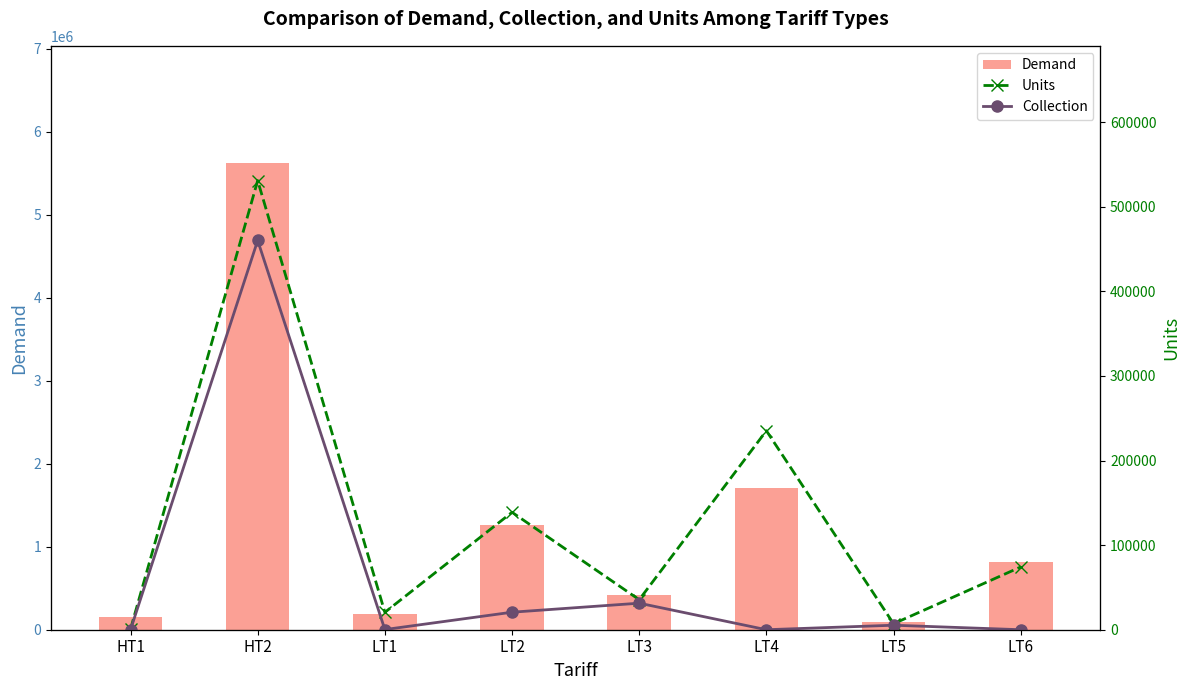

Is the value of Units at LT3 greater than the value of Collection at LT6?

Yes